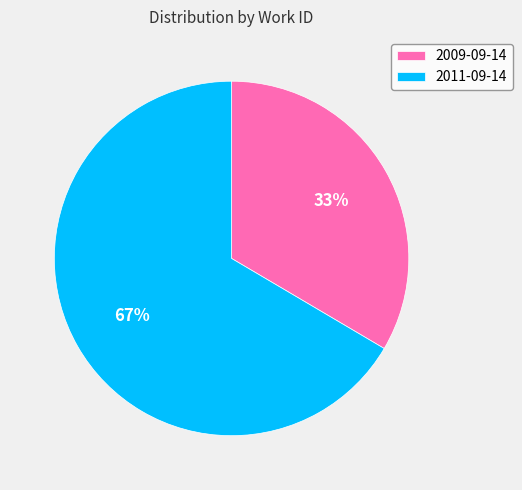

To the nearest percent, what portion does 2009-09-14 represent?

33%